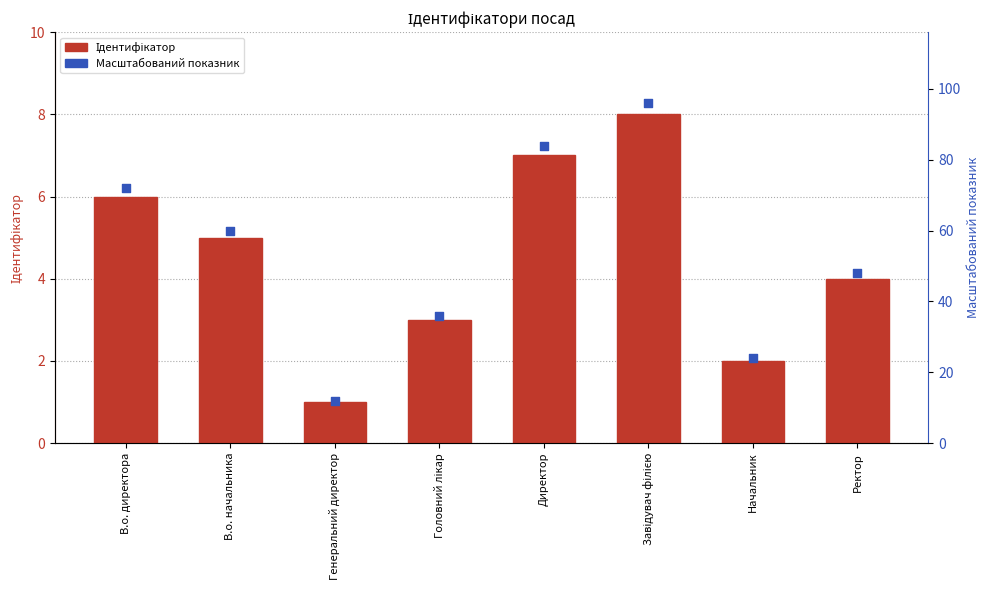

Which series contains the highest Y value?

Масштабований показник